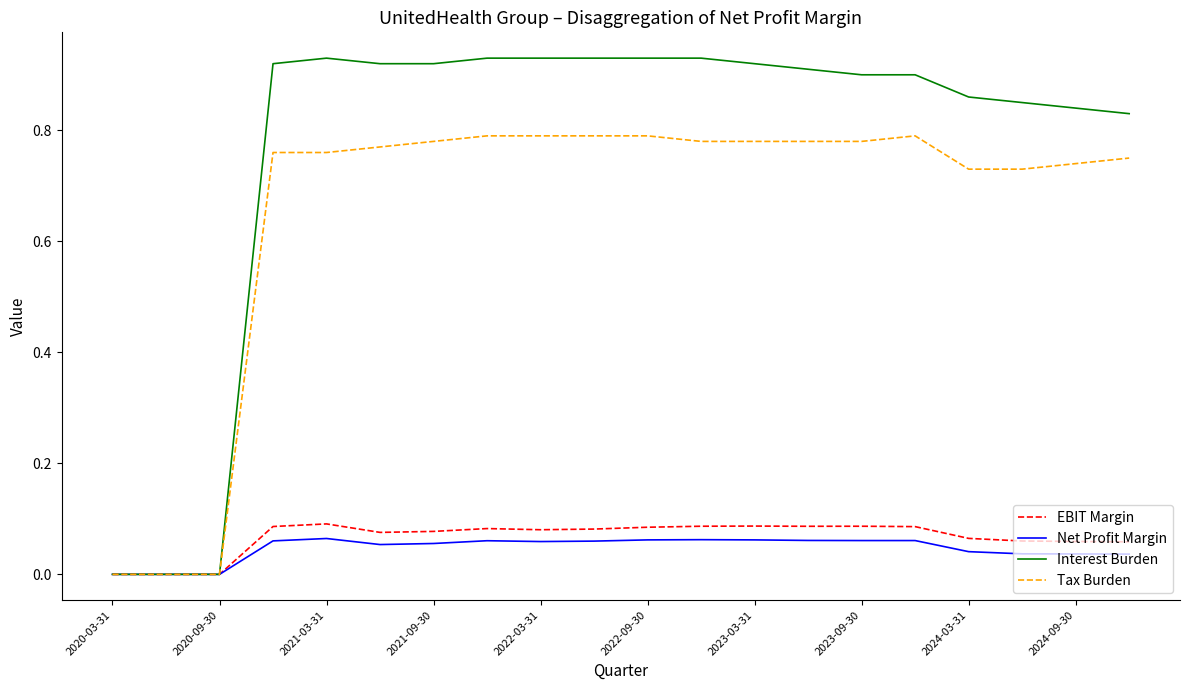

Which series has the largest total across all categories?

Interest Burden